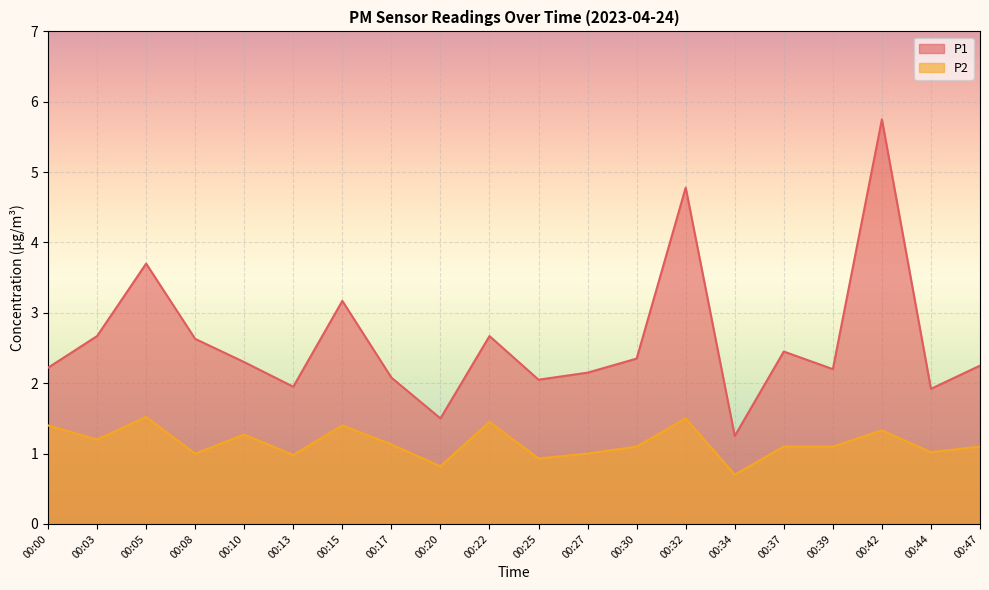

How many lines are shown in the chart?

2